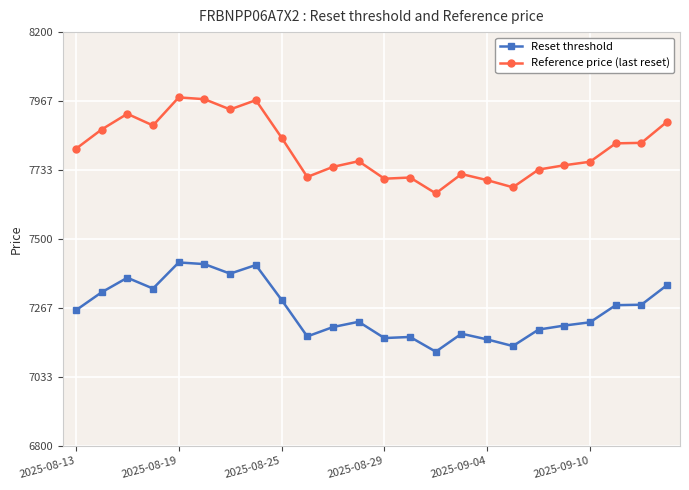

What is the maximum value for Reset threshold?

7420.5